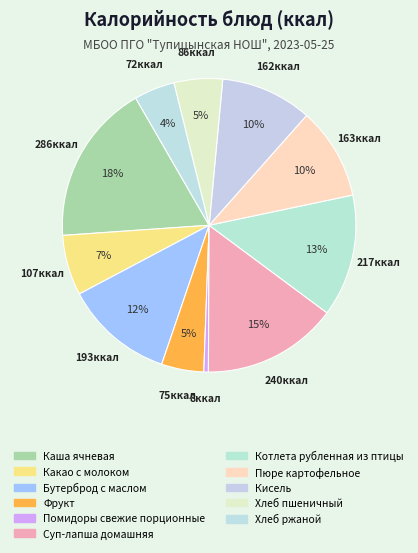

How many slices are in this pie chart?

11